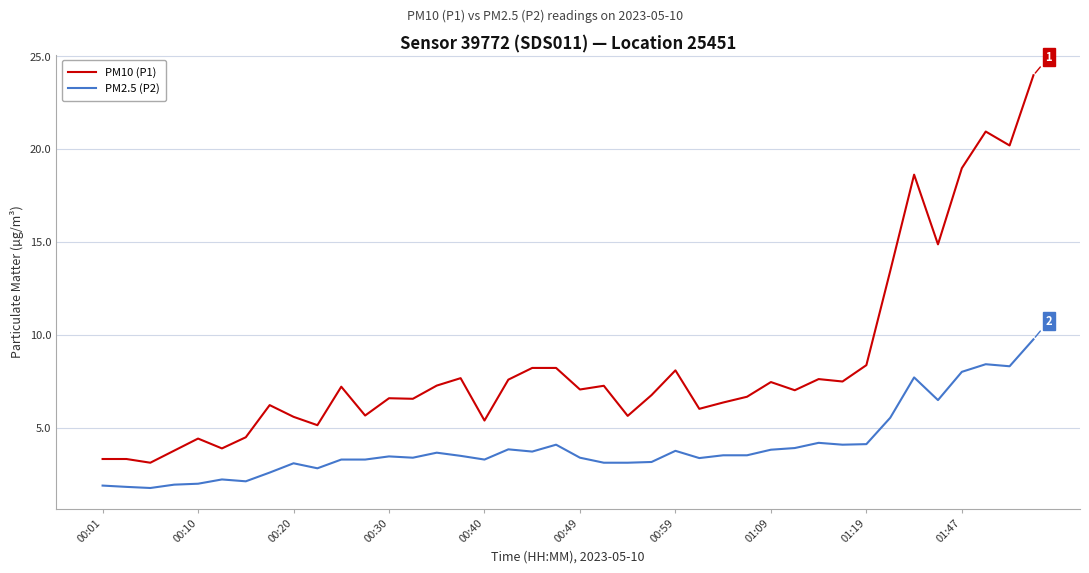

What is the difference between the second highest and minimum values in the PM2.5 (P2) series?

6.7